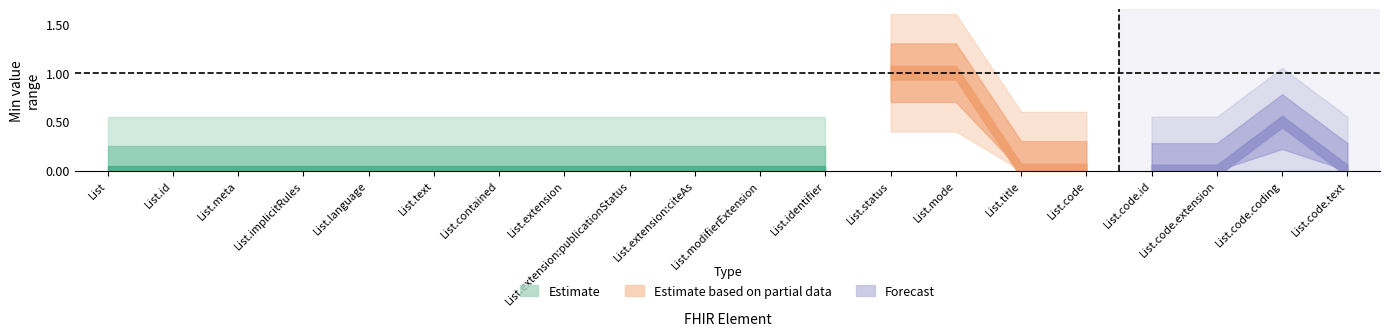

What is the label of the 3rd point from the left?

List.meta